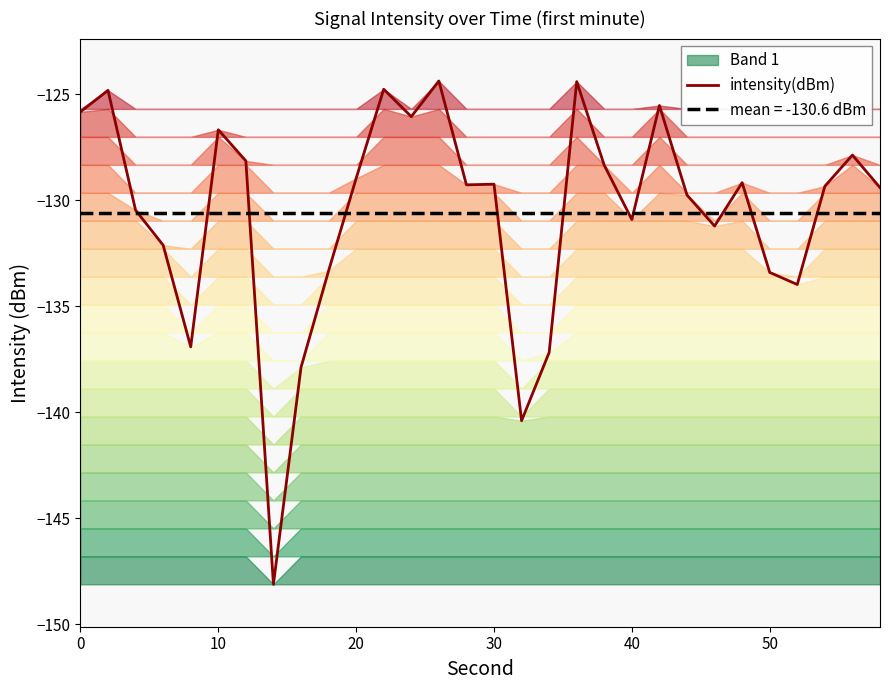

Does the chart display data point markers on the line(s)?

No